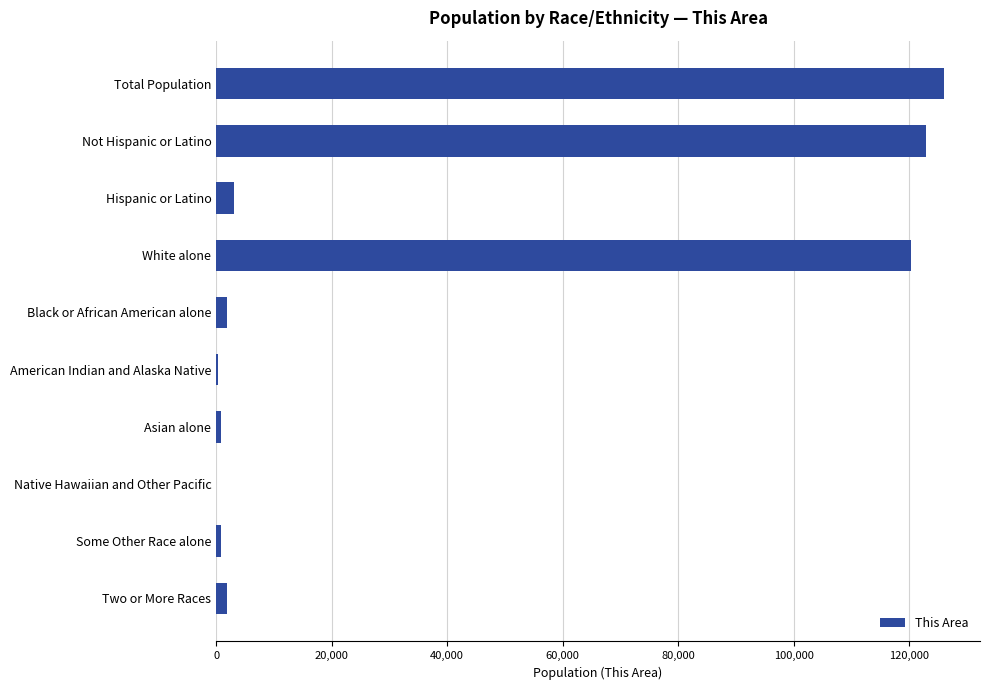

The value at Total Population is 125994. True or false?

True